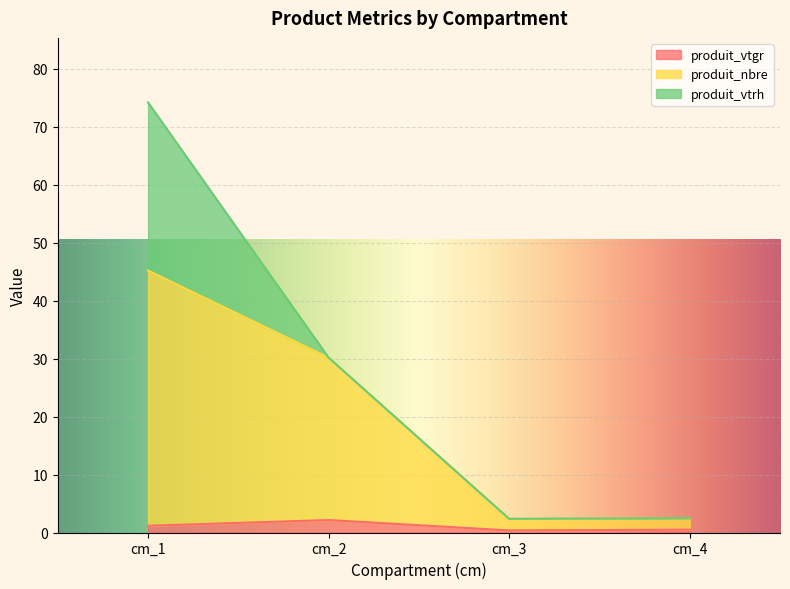

What is the highest value of the produit_vtgr series?

2.1